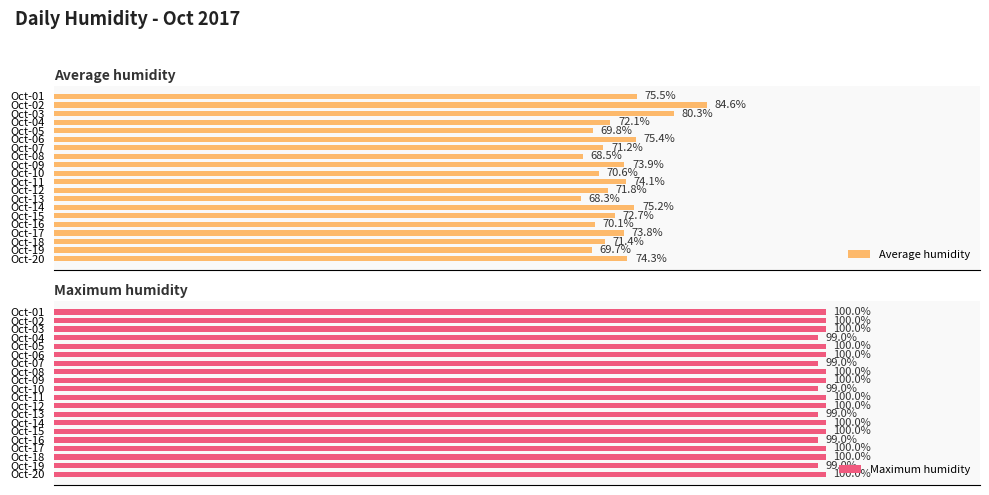

The Maximum humidity series shows 63.6 at Oct-03. True or false?

False